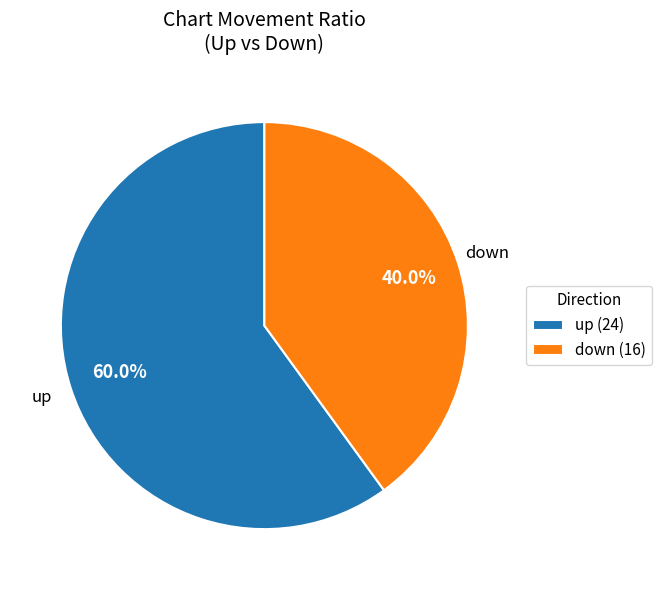

What percentage is NOT represented by up?

40.0%